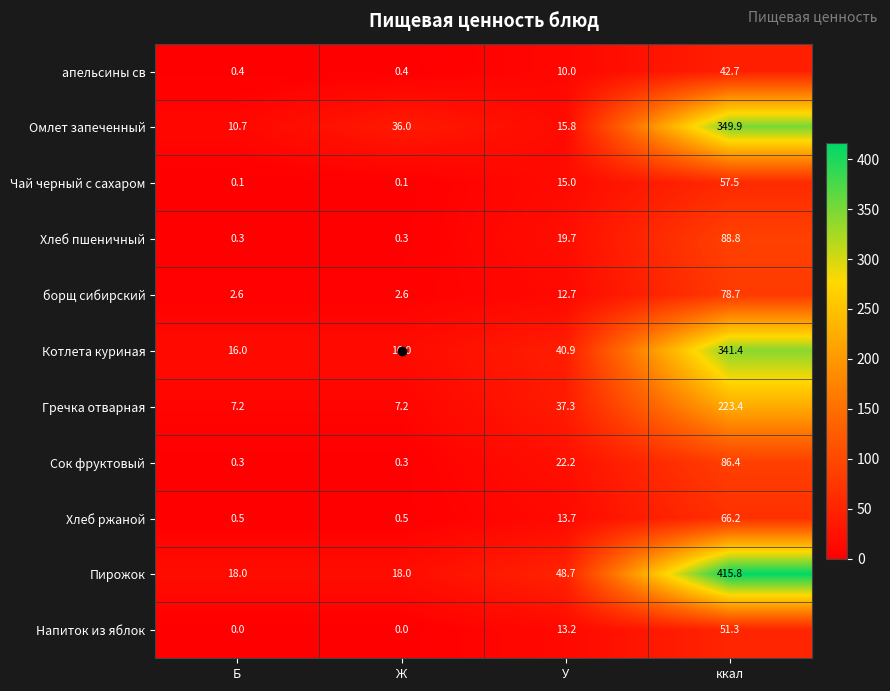

What is the highest value of the Чай черный с сахаром series?

57.5